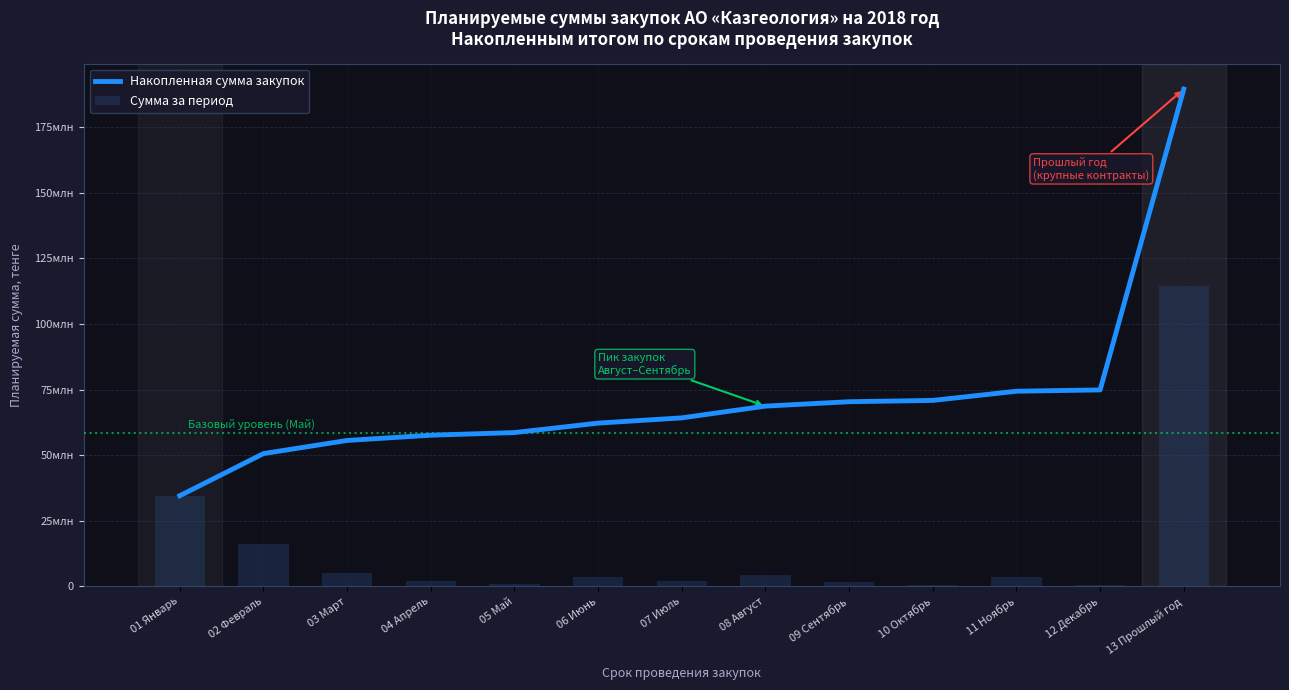

What is the label of the 10th bar from the right?

04 Апрель